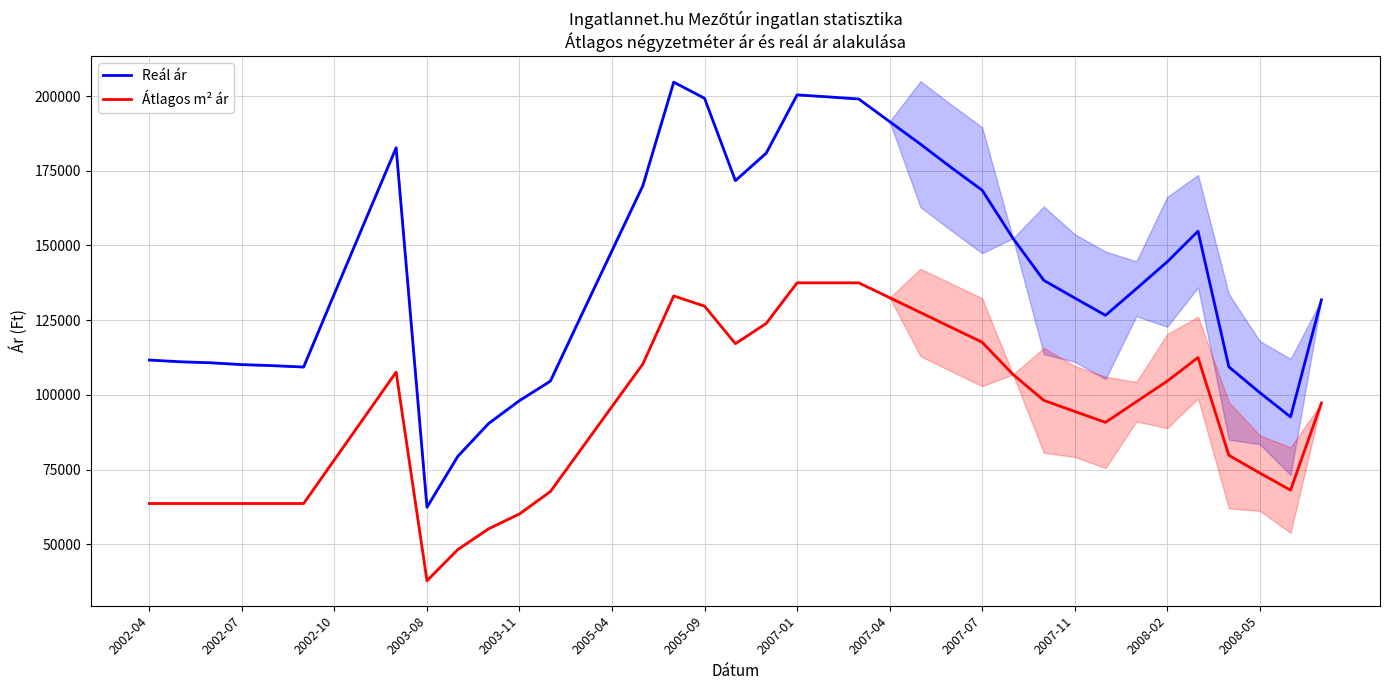

True or false: Reál ár and Átlagos m² ár cross at least once.

False